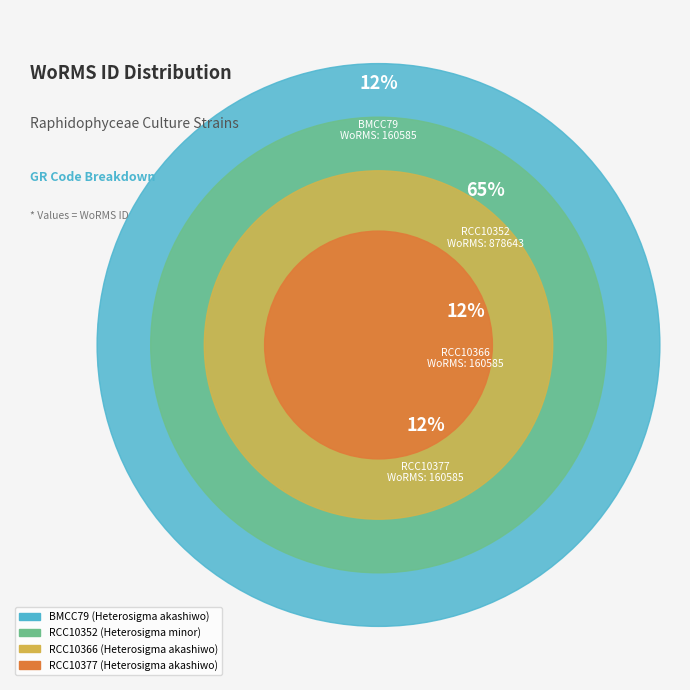

Is it true that BMCC79 is 20% of the pie?

False